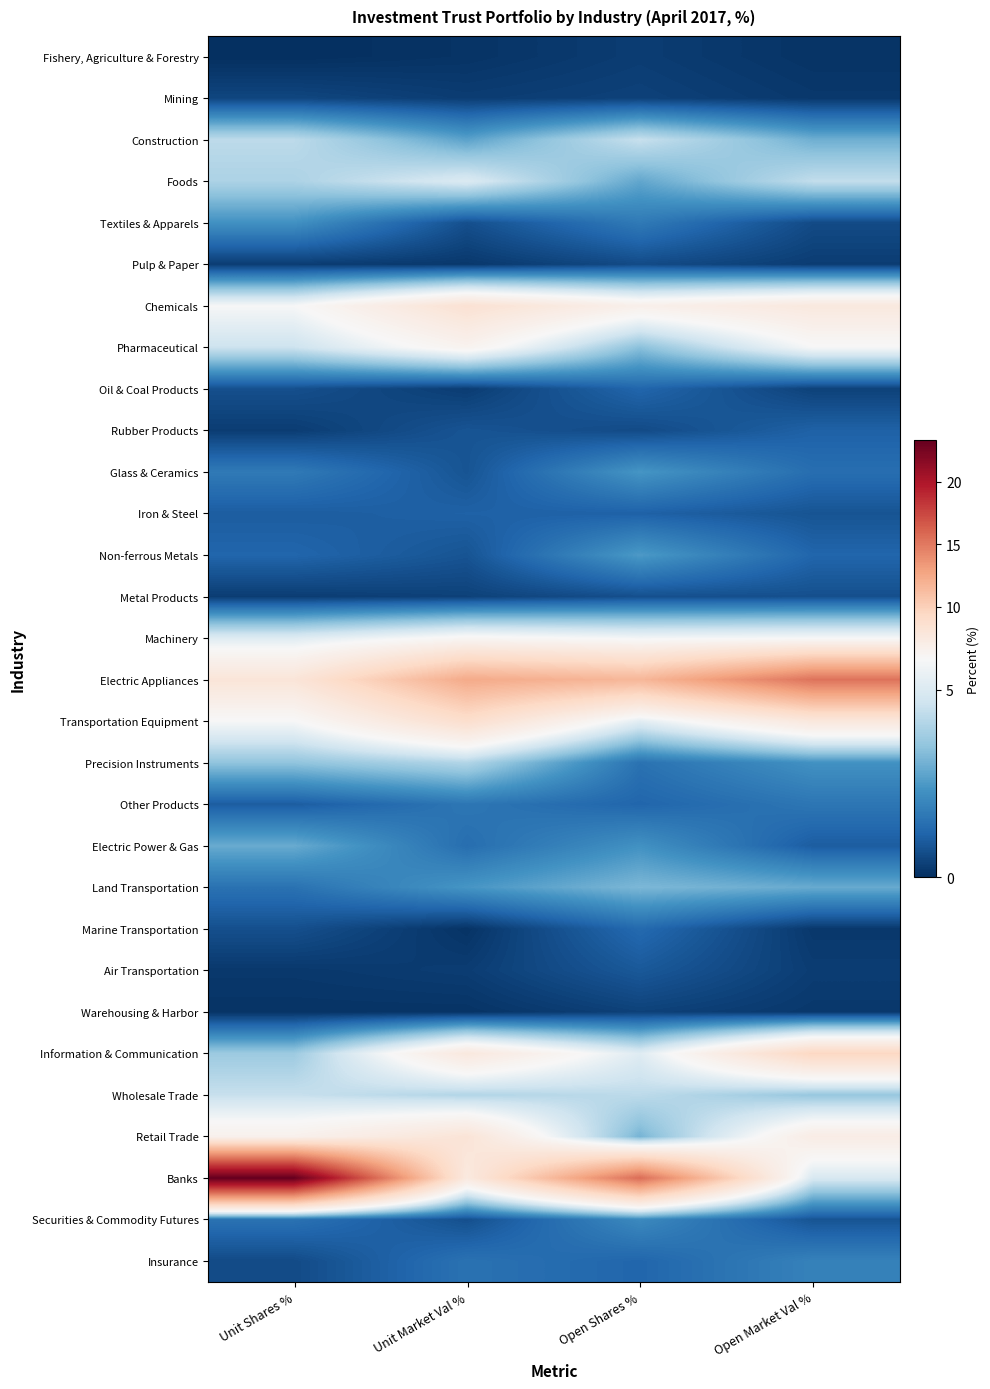

Reading left to right, what are all the values shown in this chart?

Fishery, Agriculture & Forestry: Unit Shares %=0.0	Unit Market Val %=0.1	Open Shares %=0.3	Open Market Val %=0.1
Mining: Unit Shares %=0.5	Unit Market Val %=0.3	Open Shares %=0.4	Open Market Val %=0.2
Construction: Unit Shares %=4.3	Unit Market Val %=2.7	Open Shares %=4.5	Open Market Val %=3.0
Foods: Unit Shares %=4.0	Unit Market Val %=5.0	Open Shares %=2.8	Open Market Val %=4.4
Textiles & Apparels: Unit Shares %=2.3	Unit Market Val %=0.7	Open Shares %=1.7	Open Market Val %=0.6
Pulp & Paper: Unit Shares %=0.3	Unit Market Val %=0.2	Open Shares %=0.6	Open Market Val %=0.3
Chemicals: Unit Shares %=5.8	Unit Market Val %=8.4	Open Shares %=6.7	Open Market Val %=7.6
Pharmaceutical: Unit Shares %=4.6	Unit Market Val %=6.4	Open Shares %=3.4	Open Market Val %=5.8
Oil & Coal Products: Unit Shares %=0.7	Unit Market Val %=0.3	Open Shares %=1.2	Open Market Val %=0.4
Rubber Products: Unit Shares %=0.3	Unit Market Val %=0.8	Open Shares %=0.6	Open Market Val %=1.1
Glass & Ceramics: Unit Shares %=1.7	Unit Market Val %=0.8	Open Shares %=2.4	Open Market Val %=1.4
Iron & Steel: Unit Shares %=1.0	Unit Market Val %=1.1	Open Shares %=1.1	Open Market Val %=0.8
Non-ferrous Metals: Unit Shares %=1.2	Unit Market Val %=0.8	Open Shares %=2.5	Open Market Val %=1.2
Metal Products: Unit Shares %=0.3	Unit Market Val %=0.4	Open Shares %=0.7	Open Market Val %=0.7
Machinery: Unit Shares %=5.1	Unit Market Val %=6.1	Open Shares %=5.7	Open Market Val %=5.8
Electric Appliances: Unit Shares %=8.0	Unit Market Val %=12.4	Open Shares %=11.6	Open Market Val %=15.3
Transportation Equipment: Unit Shares %=5.8	Unit Market Val %=8.8	Open Shares %=5.2	Open Market Val %=7.7
Precision Instruments: Unit Shares %=3.5	Unit Market Val %=4.1	Open Shares %=1.5	Open Market Val %=2.3
Other Products: Unit Shares %=1.0	Unit Market Val %=1.6	Open Shares %=1.2	Open Market Val %=1.6
Electric Power & Gas: Unit Shares %=2.9	Unit Market Val %=1.4	Open Shares %=2.3	Open Market Val %=1.0
Land Transportation: Unit Shares %=1.5	Unit Market Val %=2.4	Open Shares %=3.2	Open Market Val %=2.9
Marine Transportation: Unit Shares %=0.7	Unit Market Val %=0.1	Open Shares %=1.3	Open Market Val %=0.2
Air Transportation: Unit Shares %=0.2	Unit Market Val %=0.3	Open Shares %=0.9	Open Market Val %=0.3
Warehousing & Harbor: Unit Shares %=0.1	Unit Market Val %=0.1	Open Shares %=0.4	Open Market Val %=0.2
Information & Communication: Unit Shares %=3.7	Unit Market Val %=7.6	Open Shares %=5.1	Open Market Val %=9.5
Wholesale Trade: Unit Shares %=4.5	Unit Market Val %=4.1	Open Shares %=4.3	Open Market Val %=3.6
Retail Trade: Unit Shares %=6.6	Unit Market Val %=8.1	Open Shares %=3.1	Open Market Val %=7.1
Banks: Unit Shares %=23.3	Unit Market Val %=7.5	Open Shares %=15.6	Open Market Val %=4.9
Securities & Commodity Futures: Unit Shares %=1.5	Unit Market Val %=0.7	Open Shares %=2.1	Open Market Val %=0.8
Insurance: Unit Shares %=0.6	Unit Market Val %=1.5	Open Shares %=1.2	Open Market Val %=1.9